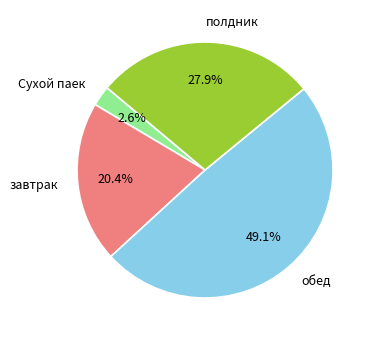

How many slices are in this pie chart?

4